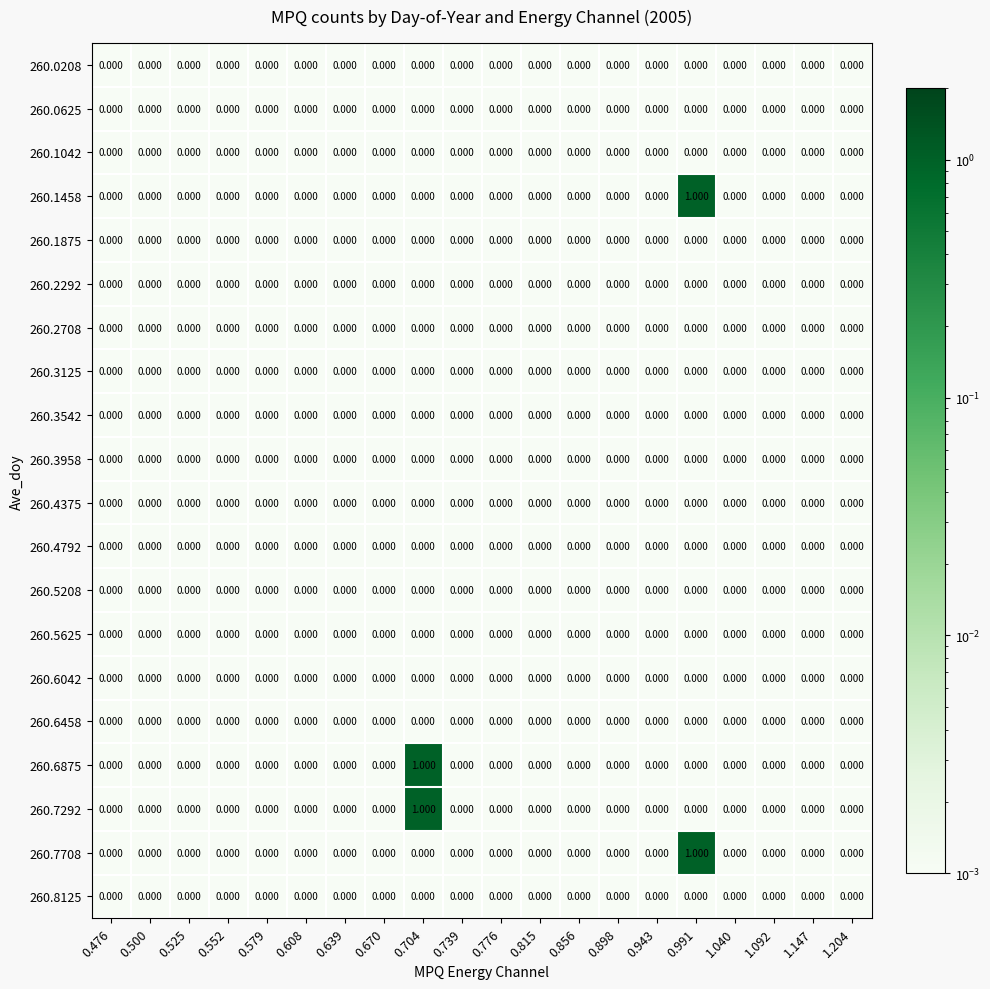

List the series in order of their peak value, highest first.

260.1458, 260.6875, 260.7292, 260.7708, 260.0208, 260.0625, 260.1042, 260.1875, 260.2292, 260.2708, 260.3125, 260.3542, 260.3958, 260.4375, 260.4792, 260.5208, 260.5625, 260.6042, 260.6458, 260.8125